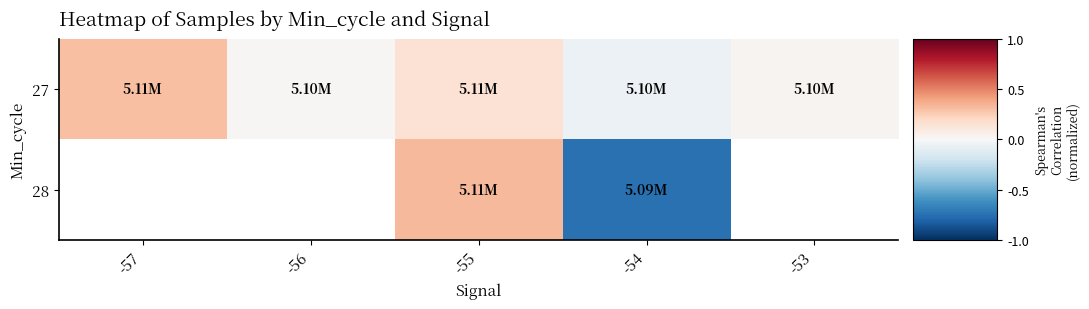

What is the spread (max minus min) of values at -54?

0.7